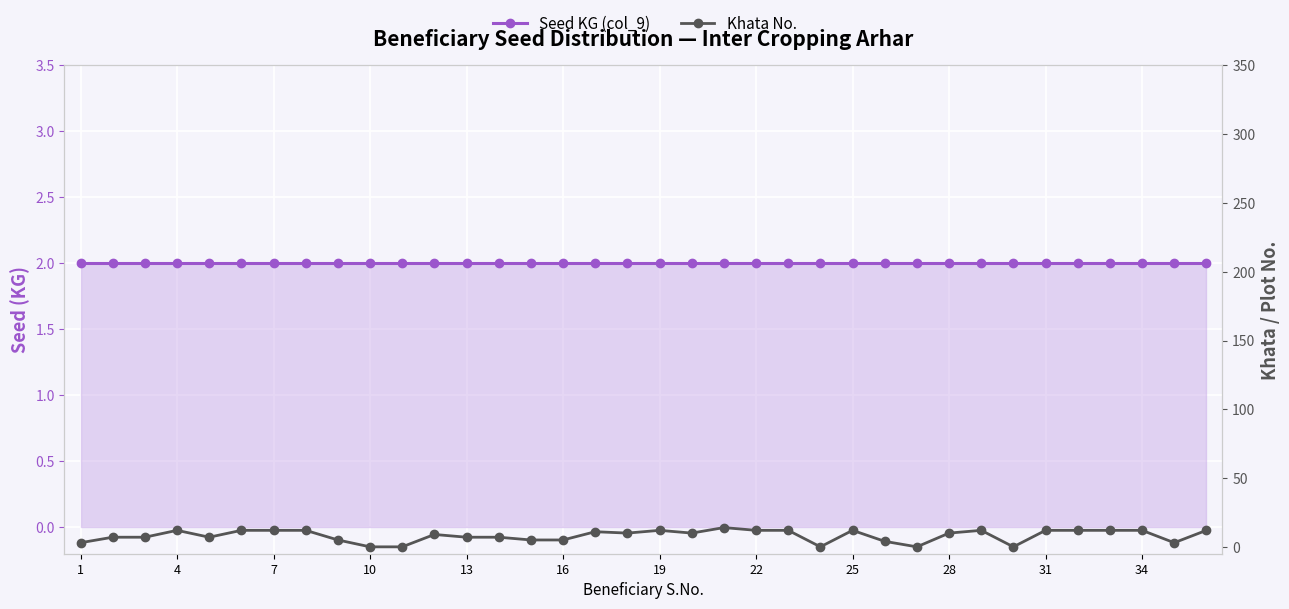

True or false: Seed KG (col_9) has more than 2 interior local peaks.

False